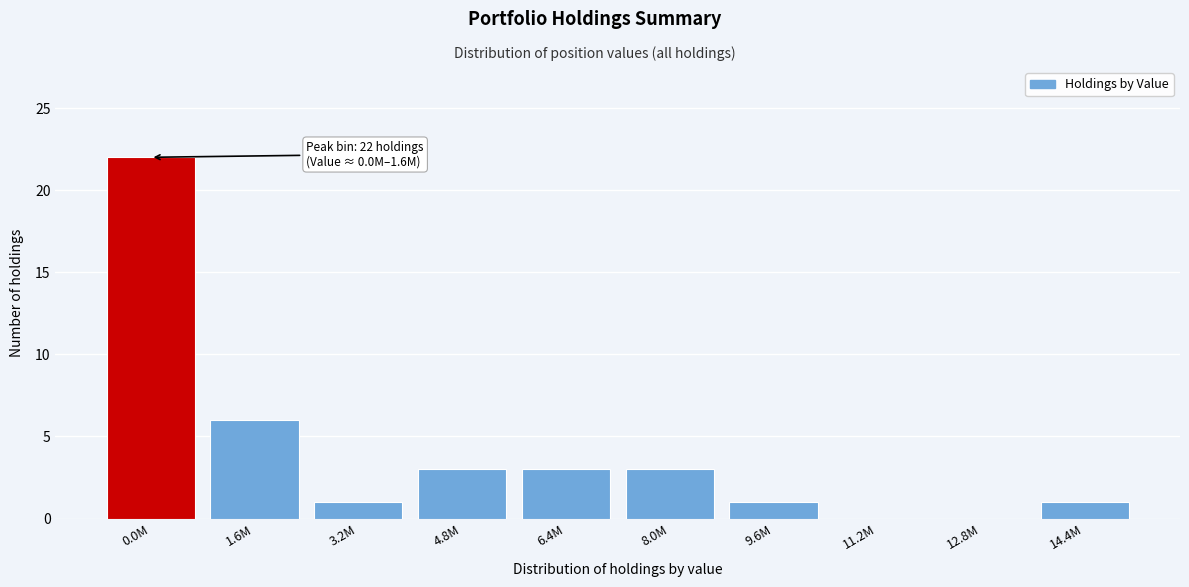

Reading left to right, list all the values displayed in this chart.

0.0M=22	1.6M=6	3.2M=1	4.8M=3	6.4M=3	8.0M=3	9.6M=1	11.2M=0	12.8M=0	14.4M=1